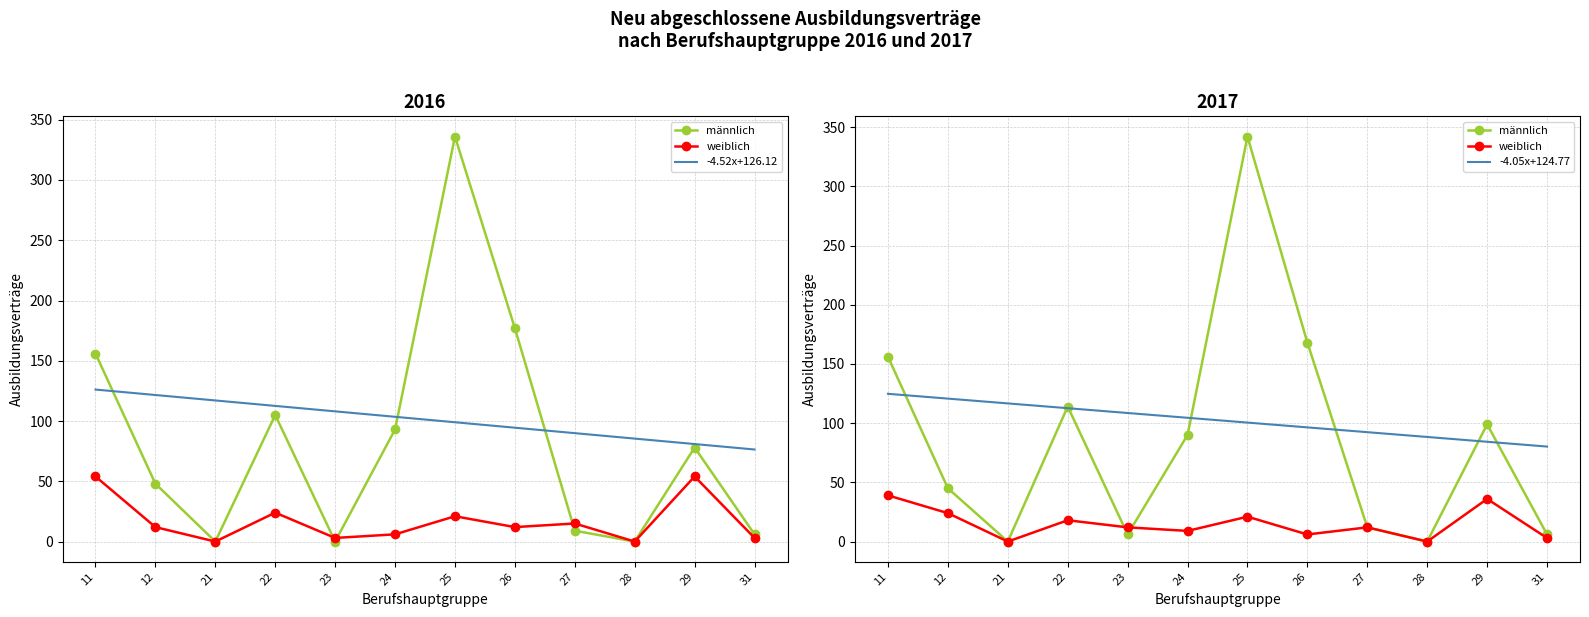

Where do weiblich and männlich first cross each other?

22 and 23